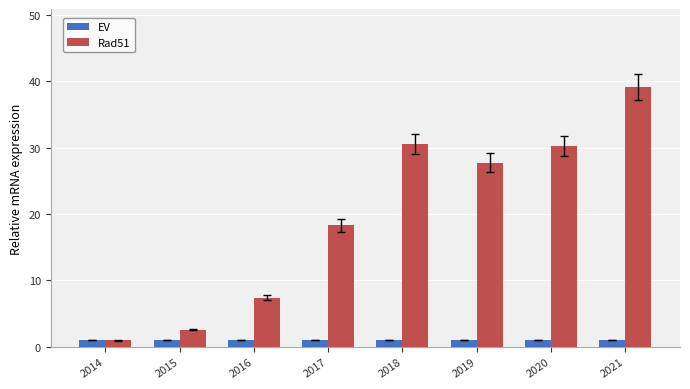

What is the difference between the Rad51 values at 2017 and 2019?

9.5